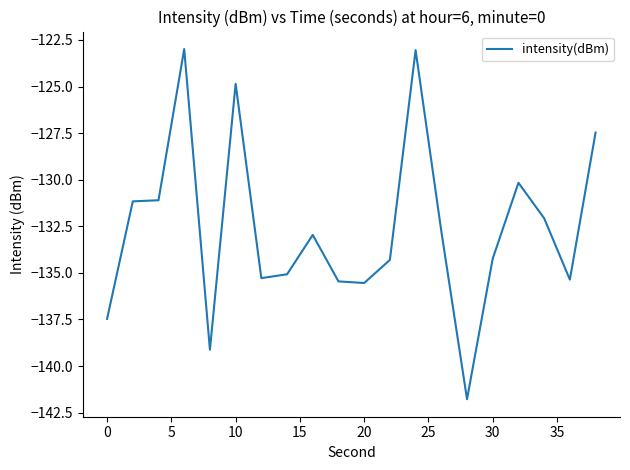

What is the difference between the maximum and minimum values?

18.8